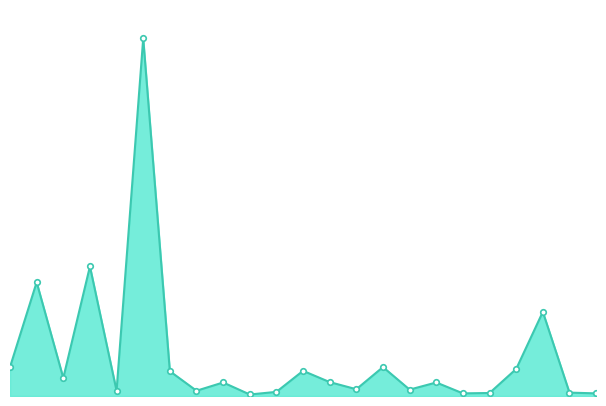

What is the minimum value shown in the chart?

4